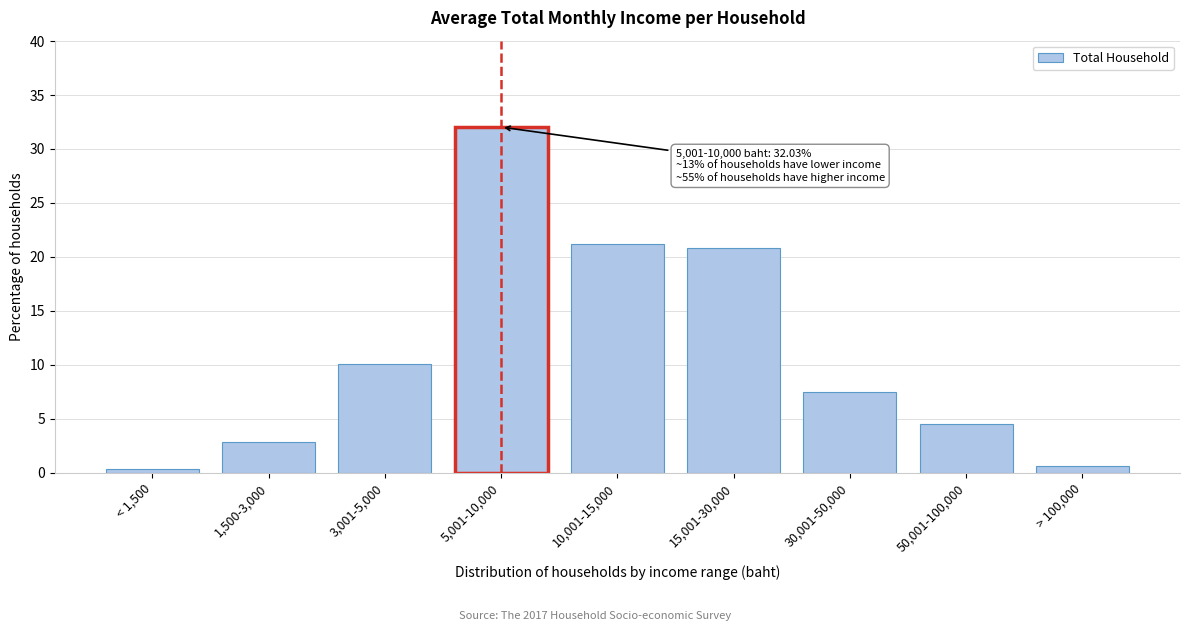

Reading left to right, what are all the values shown in this chart?

< 1,500=0.4	1,500-3,000=2.9	3,001-5,000=10.0	5,001-10,000=32.0	10,001-15,000=21.2	15,001-30,000=20.9	30,001-50,000=7.5	50,001-100,000=4.6	> 100,000=0.6